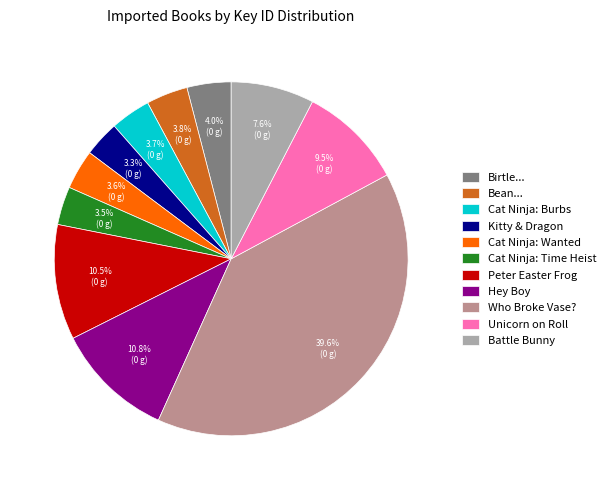

Is it true that Cat Ninja: Wanted is 4% of the pie?

True